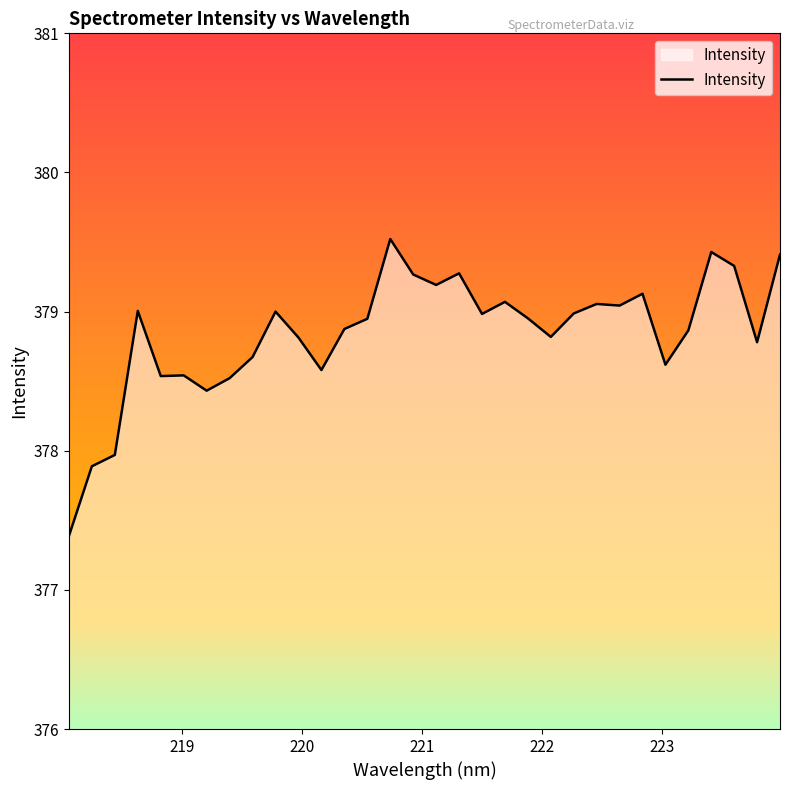

What is the difference between the maximum and minimum values?

2.1